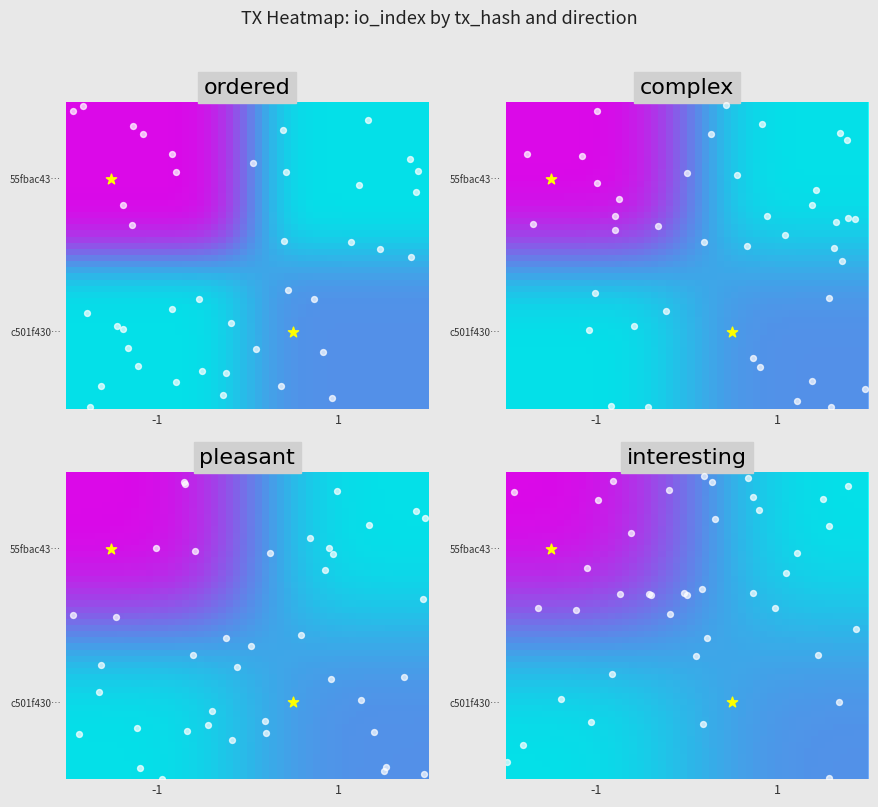

Count the c501f430800c00fab20e4bda1352ff10e19bca5 values in the range 1 to 7.

2